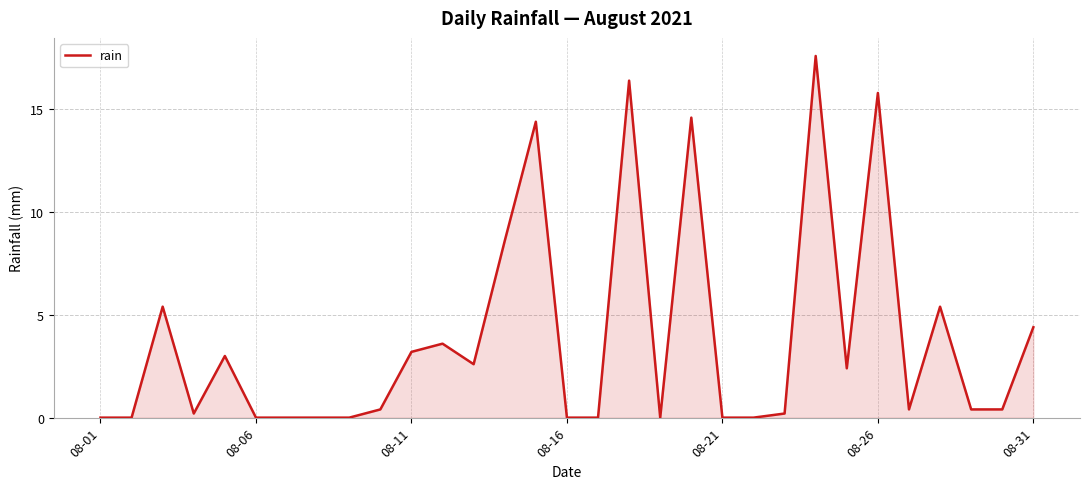

What is the maximum value shown in the chart?

17.6